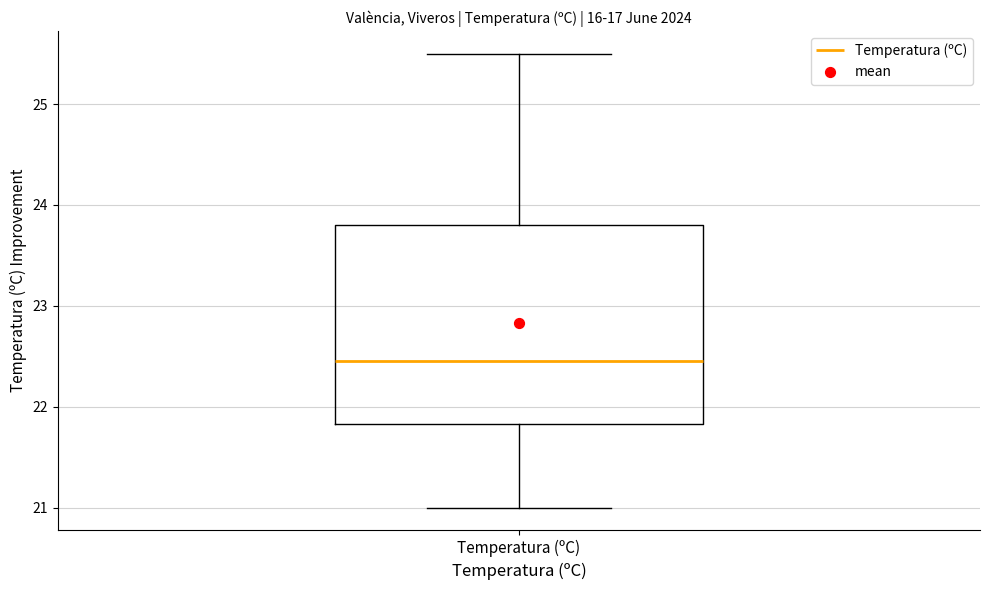

Transcribe this box plot: give where the median line is, the range the box spans, and where the two whiskers end, as read against the y-axis. The values are not printed on the chart, so give them approximately, as read against the axis.

median 22.5, box 21.8 to 23.8, whiskers 21.0 to 25.5